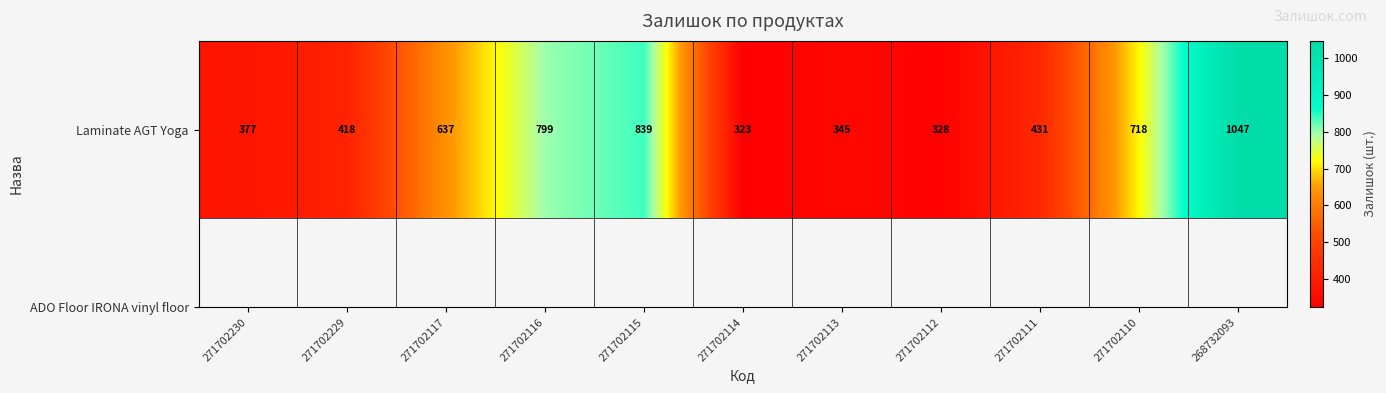

List the labels in order of value, largest first.

268732093, 271702115, 271702116, 271702110, 271702117, 271702111, 271702229, 271702230, 271702113, 271702112, 271702114